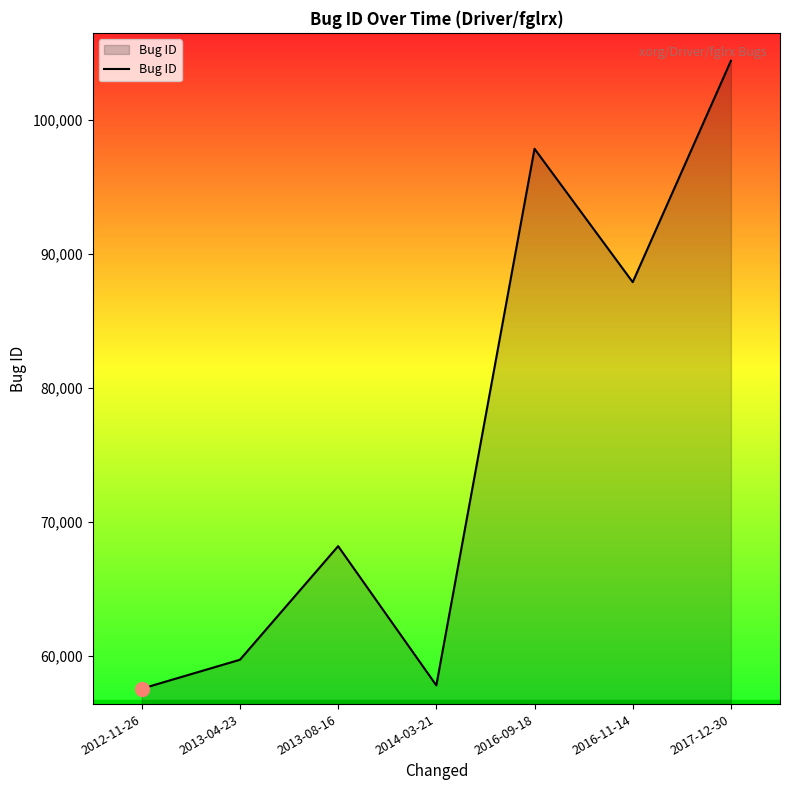

Where is the first local minimum?

2014-03-21